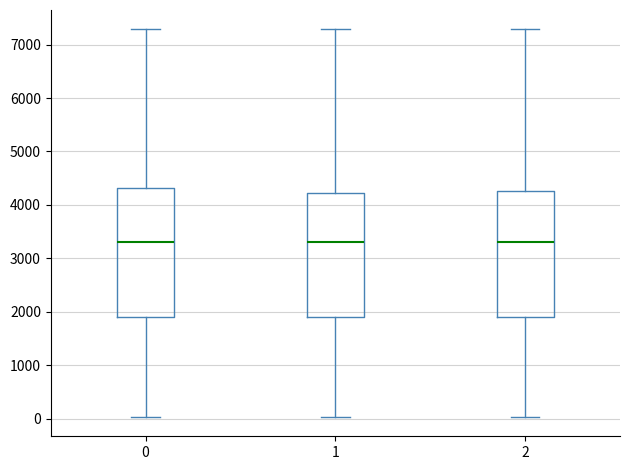

Reading left to right, read every box against the y-axis: the position of its median line, the range the box covers, and the ends of its whiskers. The values are not printed on the chart, so give them approximately, as read against the axis.

0: median 3300, box 1900 to 4300, whiskers 0 to 7300
1: median 3300, box 1900 to 4200, whiskers 0 to 7300
2: median 3300, box 1900 to 4300, whiskers 0 to 7300